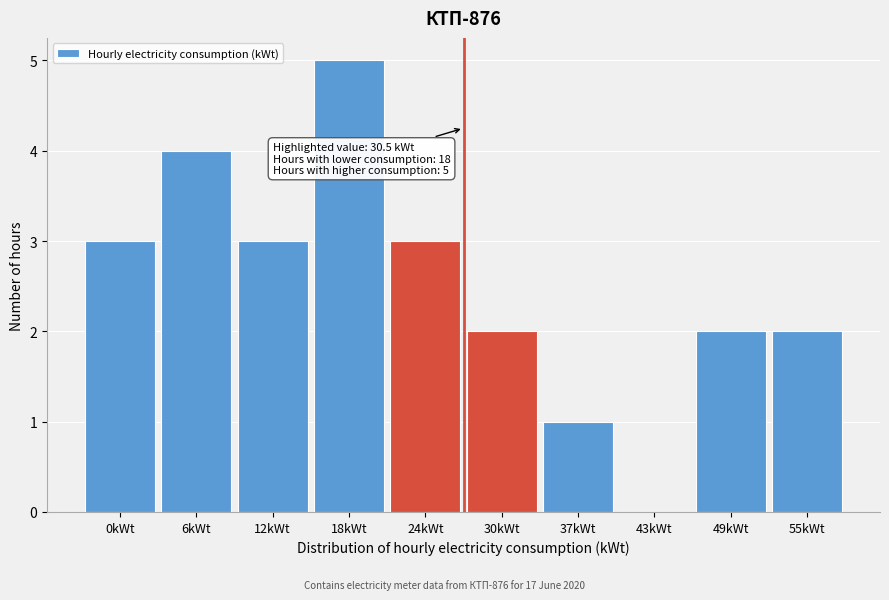

Reading left to right, list all the values displayed in this chart.

0kWt=3	6kWt=4	12kWt=3	18kWt=5	24kWt=3	30kWt=2	37kWt=1	43kWt=0	49kWt=2	55kWt=2